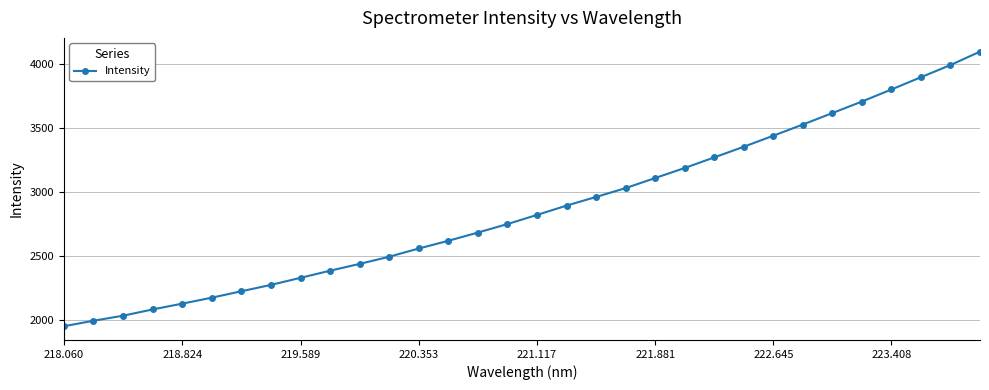

What is the sum of all values?

91857.9